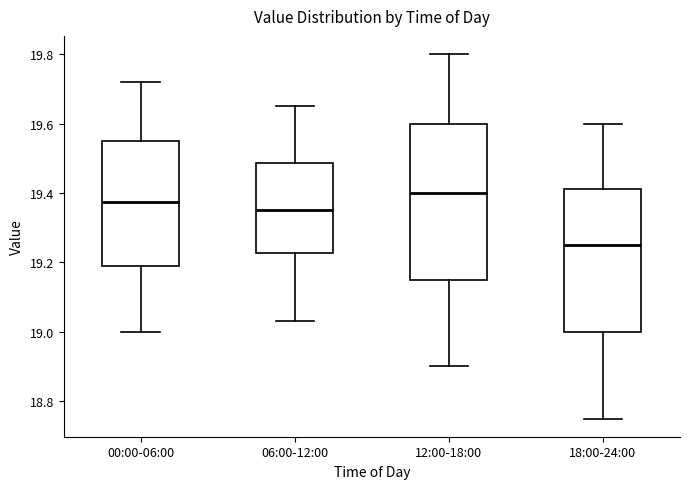

Which box has the highest median line?

12:00-18:00